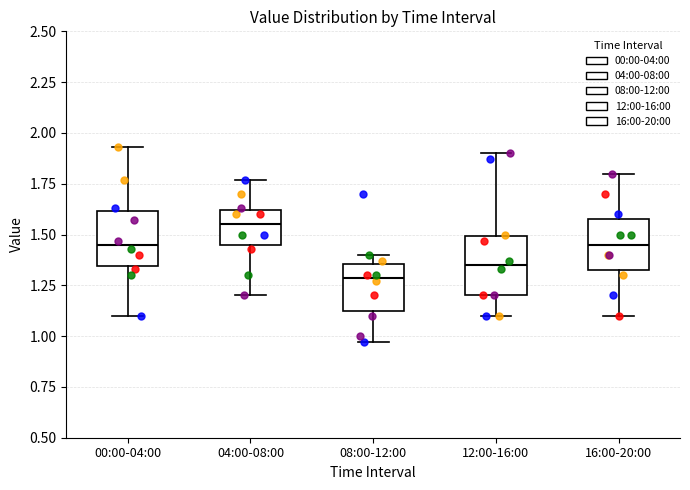

Reading left to right, read every box against the y-axis: the position of its median line, the range the box covers, and the ends of its whiskers. The values are not printed on the chart, so give them approximately, as read against the axis.

00:00-04:00: median 1.45, box 1.35 to 1.60, whiskers 1.10 to 1.95
04:00-08:00: median 1.55, box 1.45 to 1.60, whiskers 1.20 to 1.75
08:00-12:00: median 1.30, box 1.15 to 1.35, whiskers 0.95 to 1.40
12:00-16:00: median 1.35, box 1.20 to 1.50, whiskers 1.10 to 1.90
16:00-20:00: median 1.45, box 1.35 to 1.60, whiskers 1.10 to 1.80